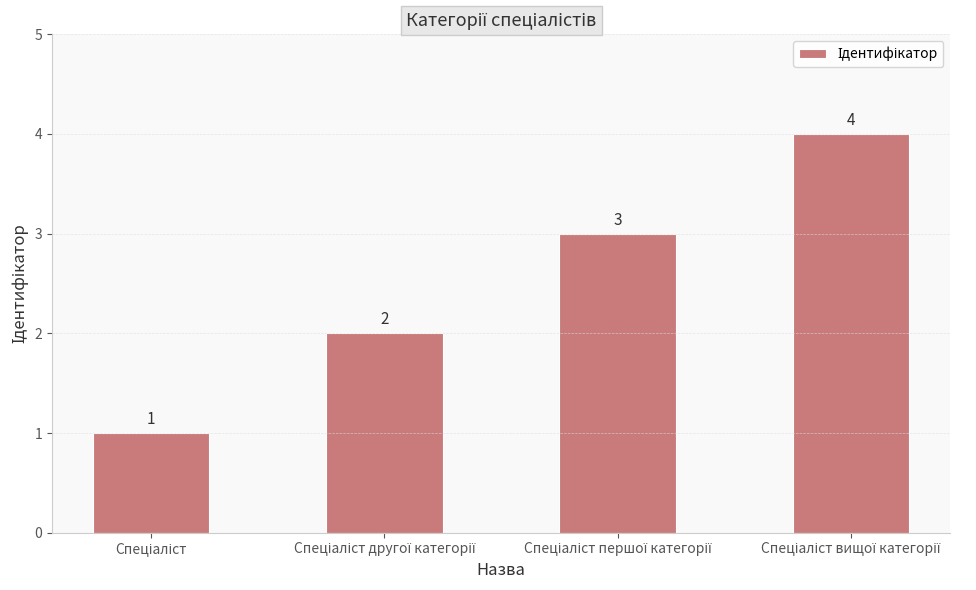

How many values are between 2 and 4?

3